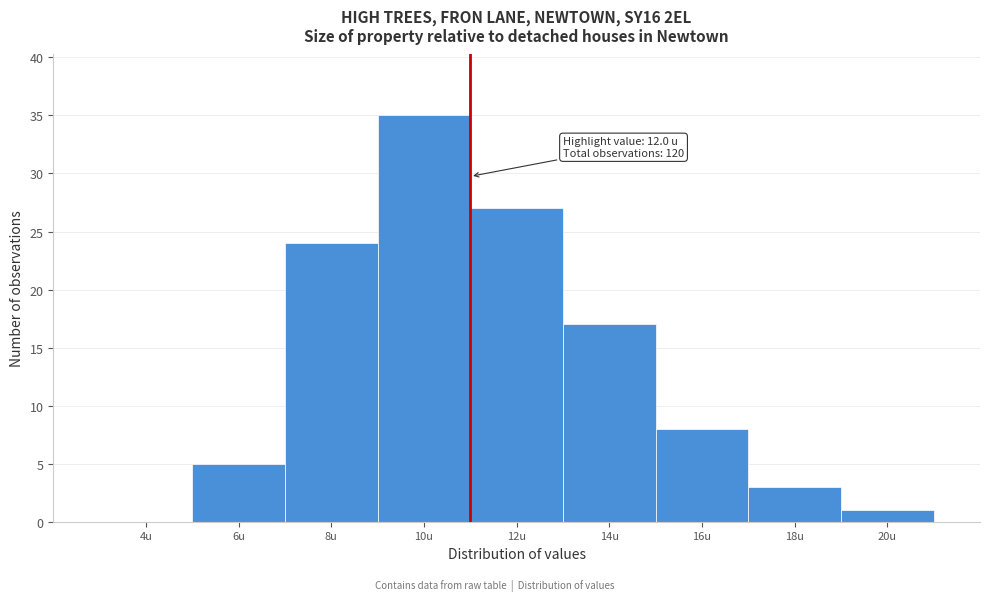

Reading left to right, what are all the values shown in this chart?

4u=0	6u=5	8u=24	10u=35	12u=27	14u=17	16u=8	18u=3	20u=1